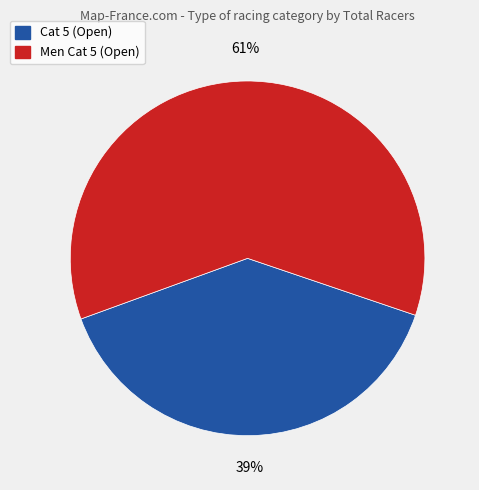

Is there a majority slice in this chart?

Yes